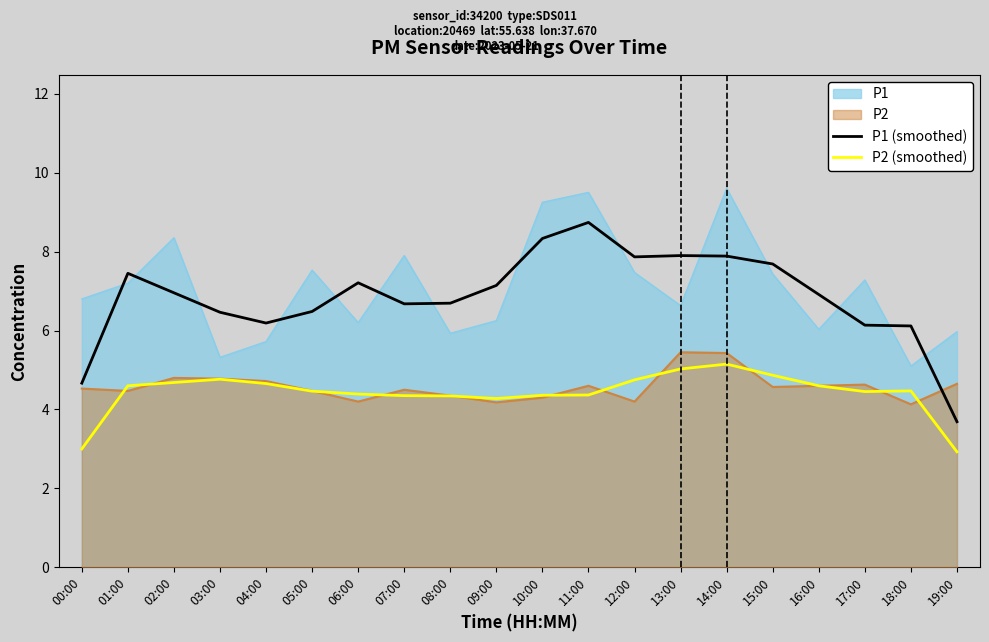

What position from the right is 07:00?

13